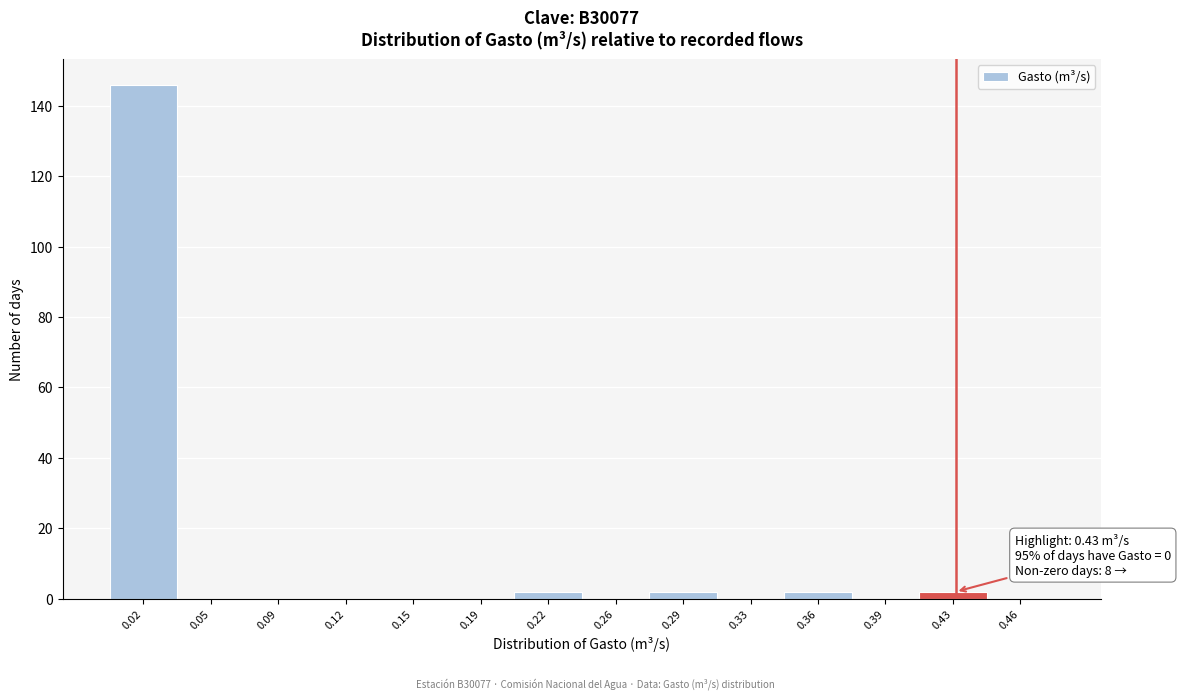

Over which range of the x-axis is the bar tallest?

0.000 to 0.035